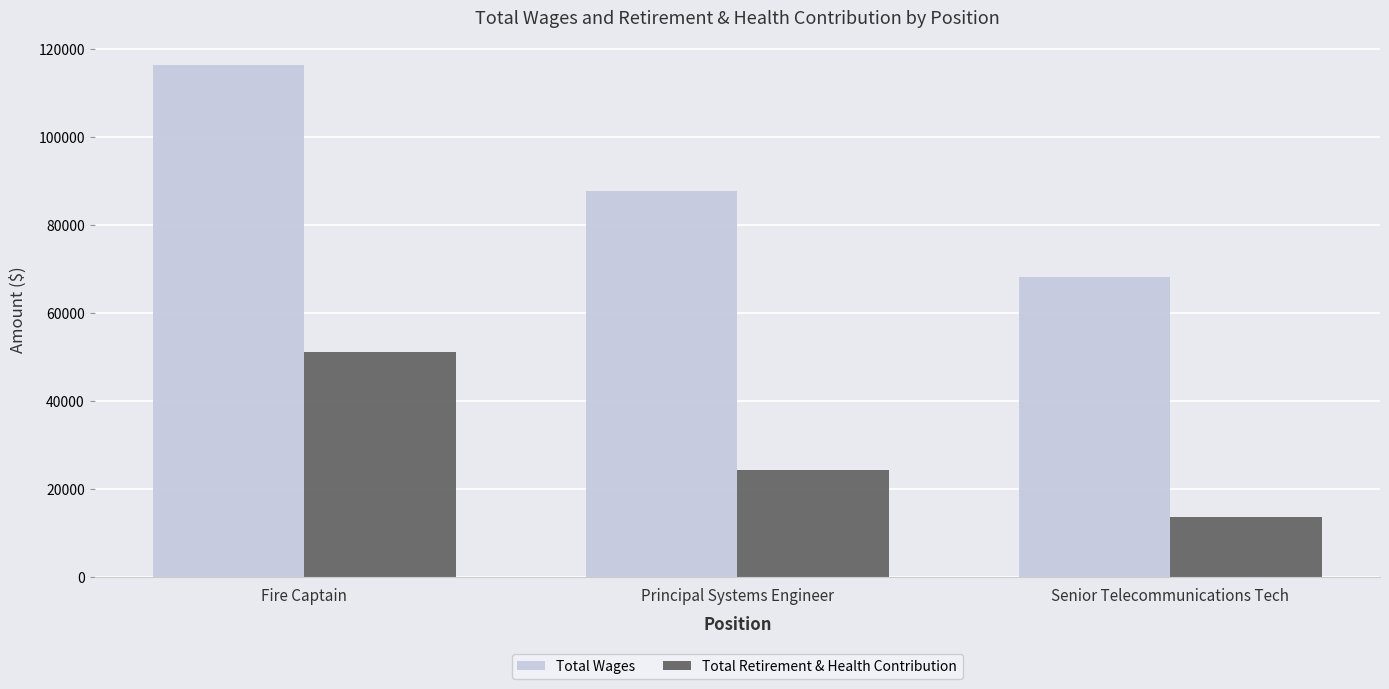

What is the difference between the Total Retirement & Health Contribution values at Principal Systems Engineer and Fire Captain?

26700